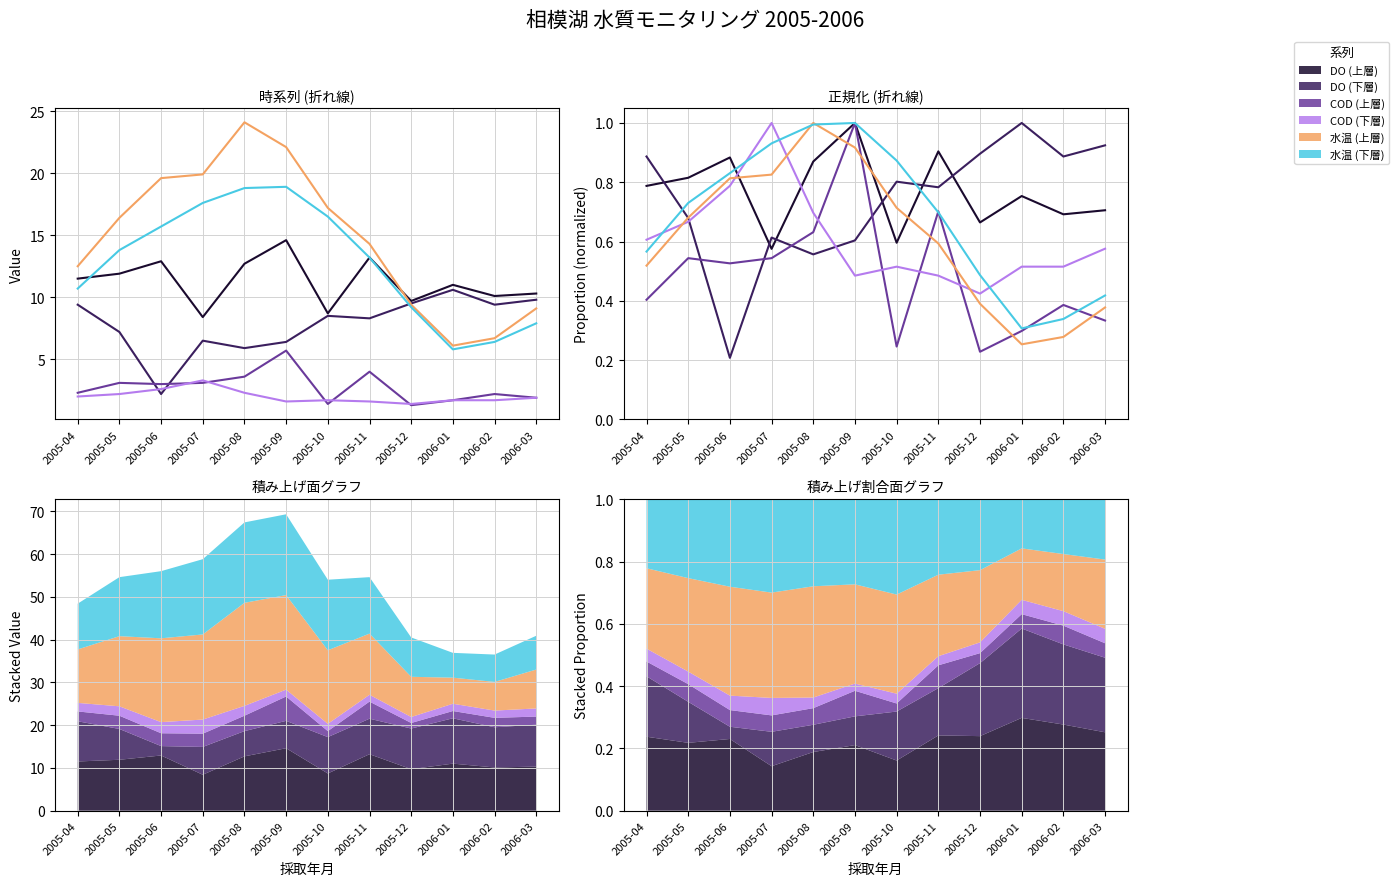

Reading left to right, what are all the values shown in this chart?

DO (上層): 2005-04=0.8	2005-05=0.8	2005-06=0.9	2005-07=0.6	2005-08=0.9	2005-09=1.0	2005-10=0.6	2005-11=0.9	2005-12=0.7	2006-01=0.8	2006-02=0.7	2006-03=0.7
DO (下層): 2005-04=0.9	2005-05=0.7	2005-06=0.2	2005-07=0.6	2005-08=0.6	2005-09=0.6	2005-10=0.8	2005-11=0.8	2005-12=0.9	2006-01=1.0	2006-02=0.9	2006-03=0.9
COD (上層): 2005-04=0.4	2005-05=0.5	2005-06=0.5	2005-07=0.5	2005-08=0.6	2005-09=1.0	2005-10=0.2	2005-11=0.7	2005-12=0.2	2006-01=0.3	2006-02=0.4	2006-03=0.3
COD (下層): 2005-04=0.6	2005-05=0.7	2005-06=0.8	2005-07=1.0	2005-08=0.7	2005-09=0.5	2005-10=0.5	2005-11=0.5	2005-12=0.4	2006-01=0.5	2006-02=0.5	2006-03=0.6
水温 (上層): 2005-04=0.5	2005-05=0.7	2005-06=0.8	2005-07=0.8	2005-08=1.0	2005-09=0.9	2005-10=0.7	2005-11=0.6	2005-12=0.4	2006-01=0.3	2006-02=0.3	2006-03=0.4
水温 (下層): 2005-04=0.6	2005-05=0.7	2005-06=0.8	2005-07=0.9	2005-08=1.0	2005-09=1.0	2005-10=0.9	2005-11=0.7	2005-12=0.5	2006-01=0.3	2006-02=0.3	2006-03=0.4